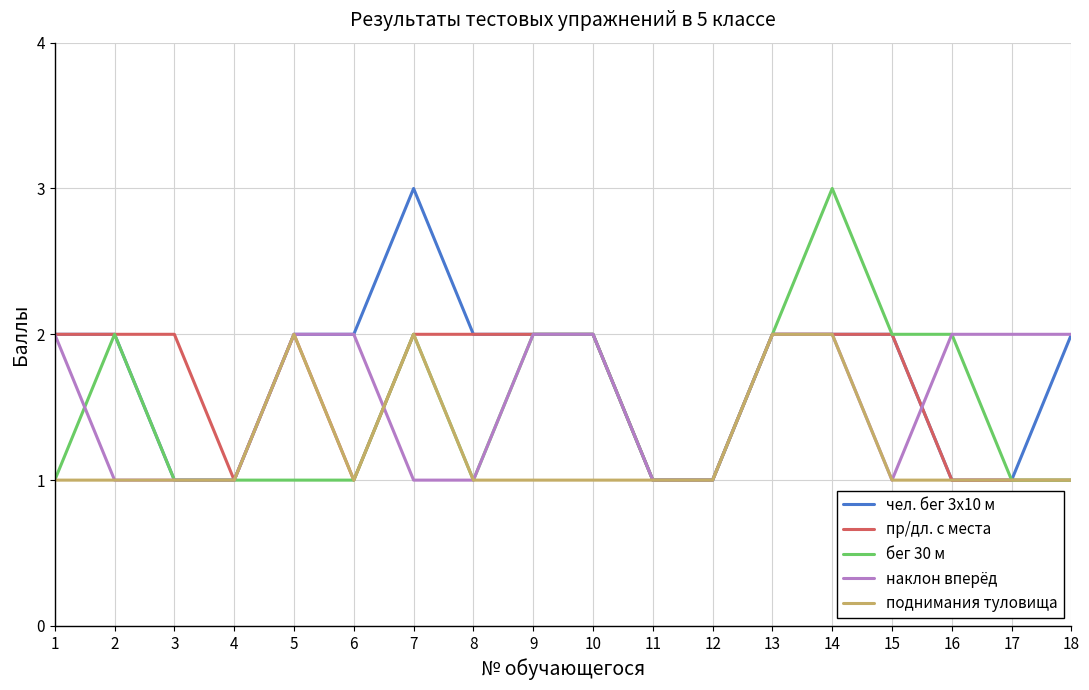

What is the difference between the maximum and minimum values in the наклон вперёд series?

1